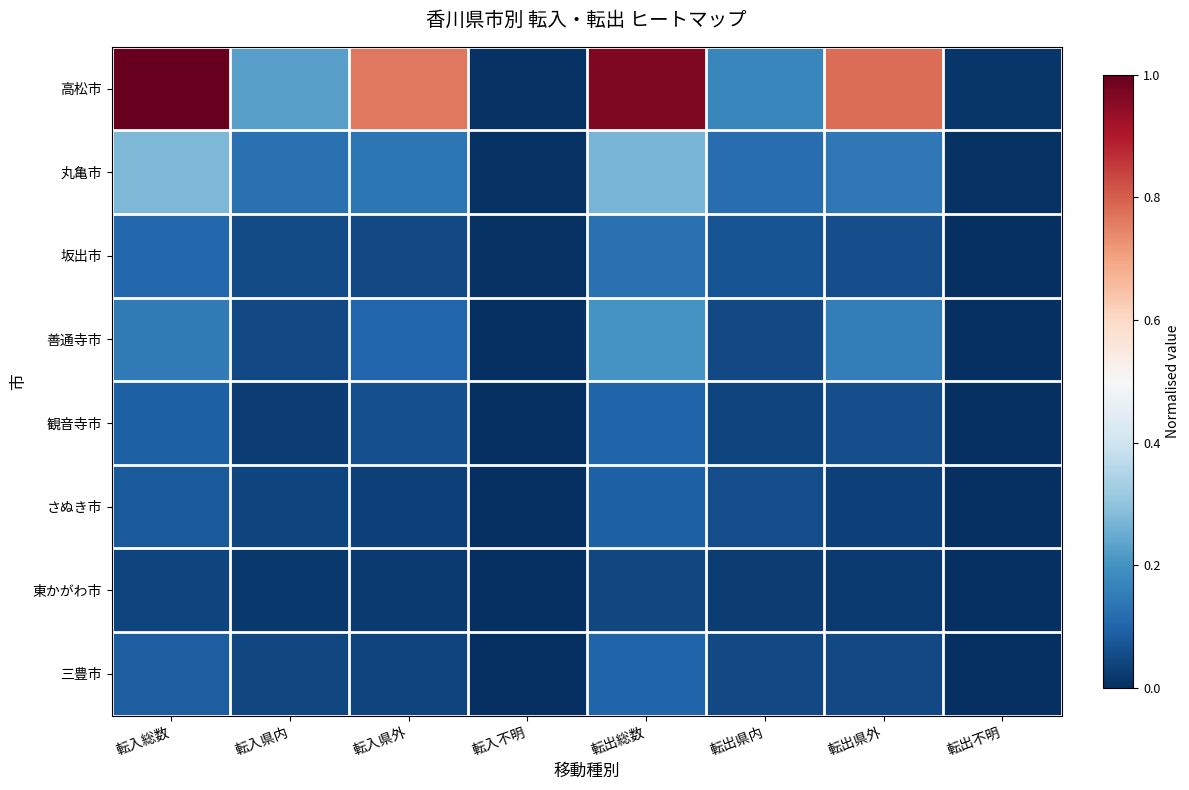

At which category is the sum across all series the highest?

転出総数